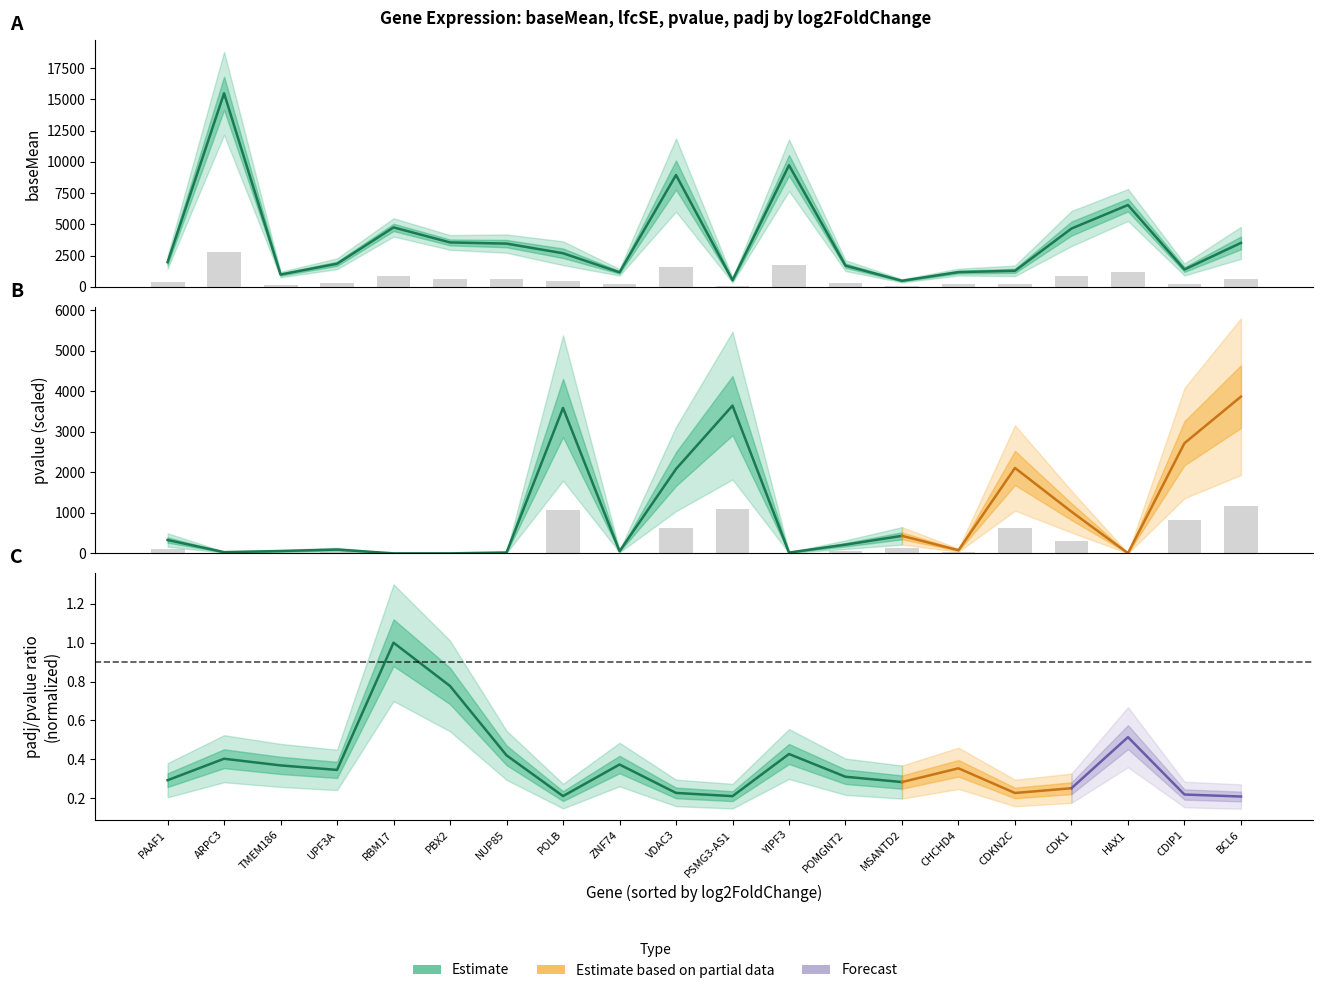

True or false: baseMean has a value of 1382.4 at CDIP1.

True